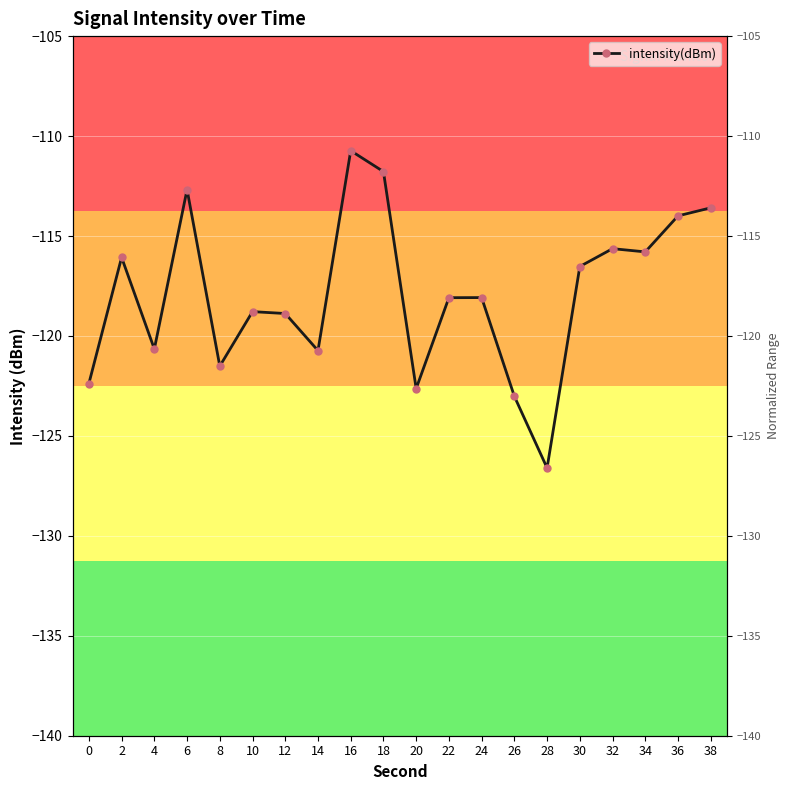

The chart shows a value of -116.1 at 2. True or false?

True